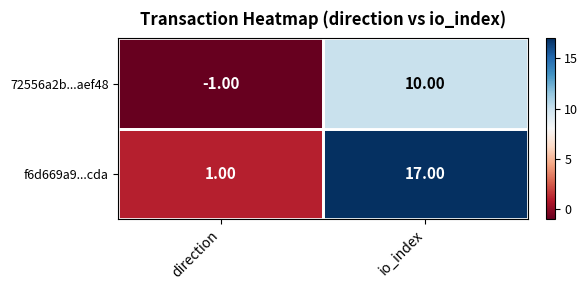

Where is f6d669a9...cda nearest to the value 9?

direction